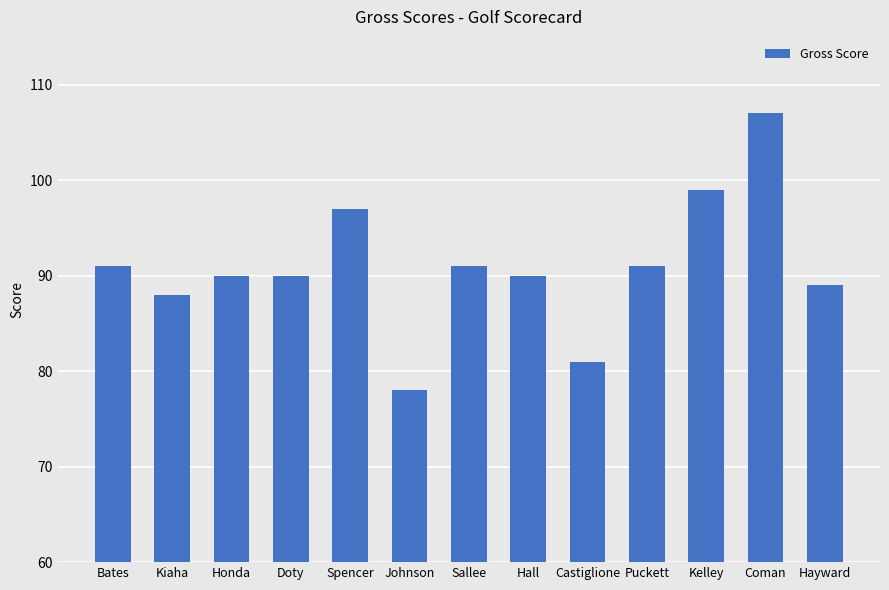

Read the value at Honda.

90